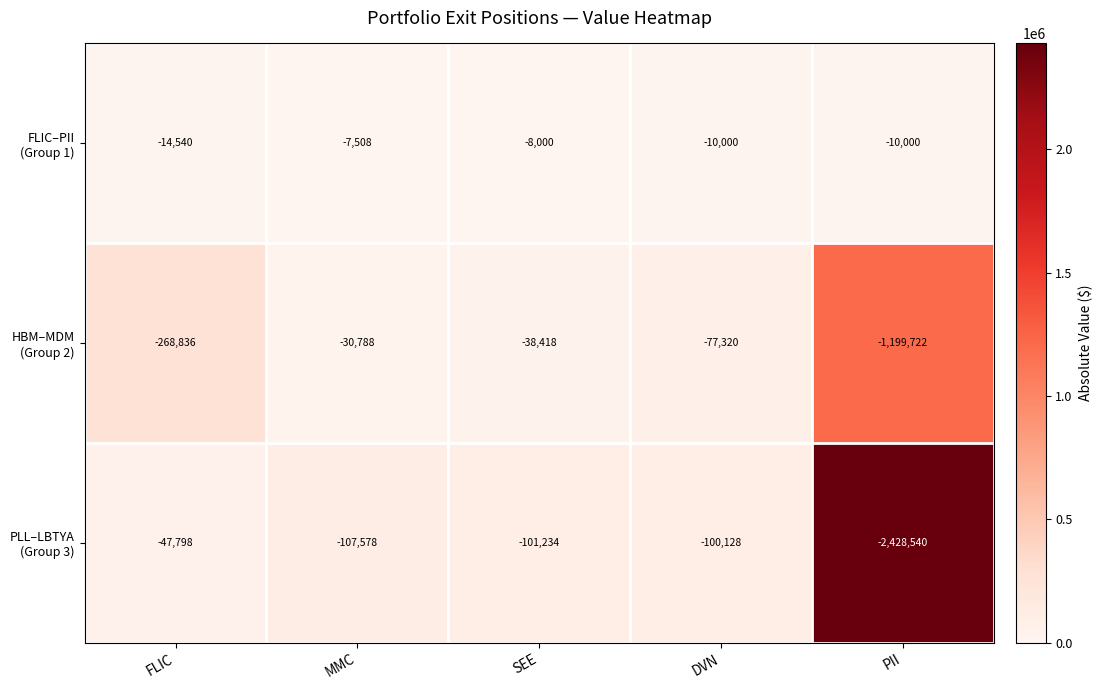

At which category is the sum across all series the highest?

MMC